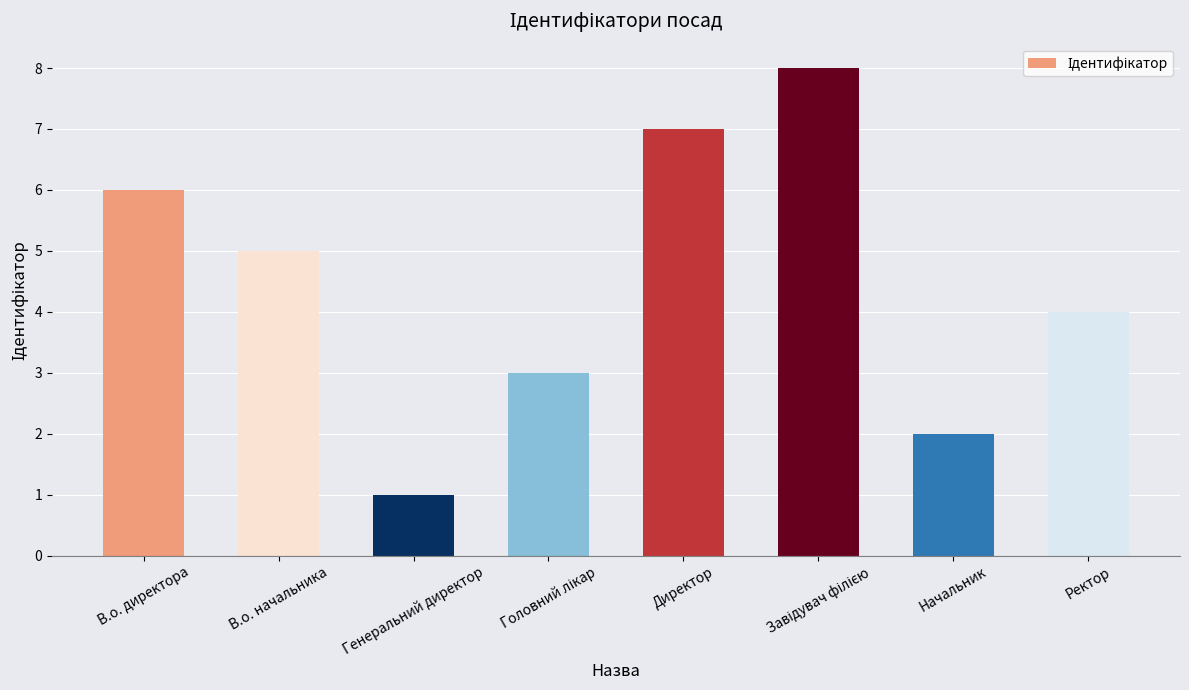

What is the minimum value shown in the chart?

1